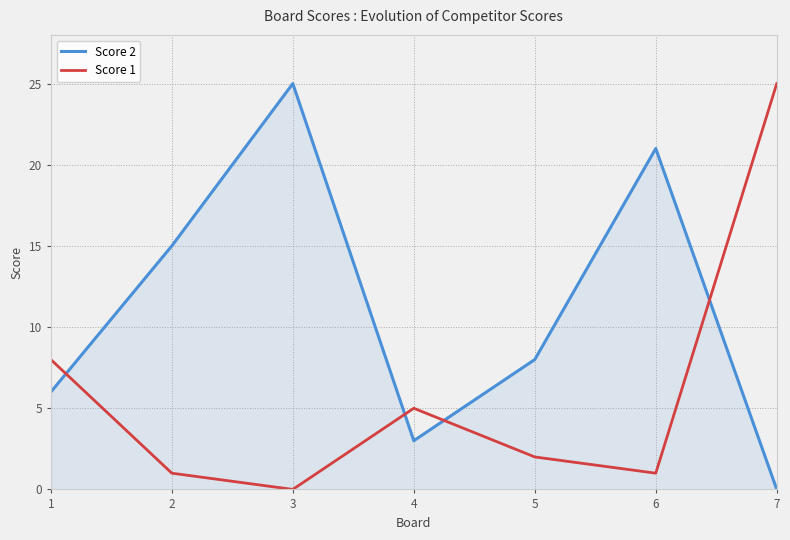

What is the approximate value of Score 2 at 5, to the nearest 5?

10